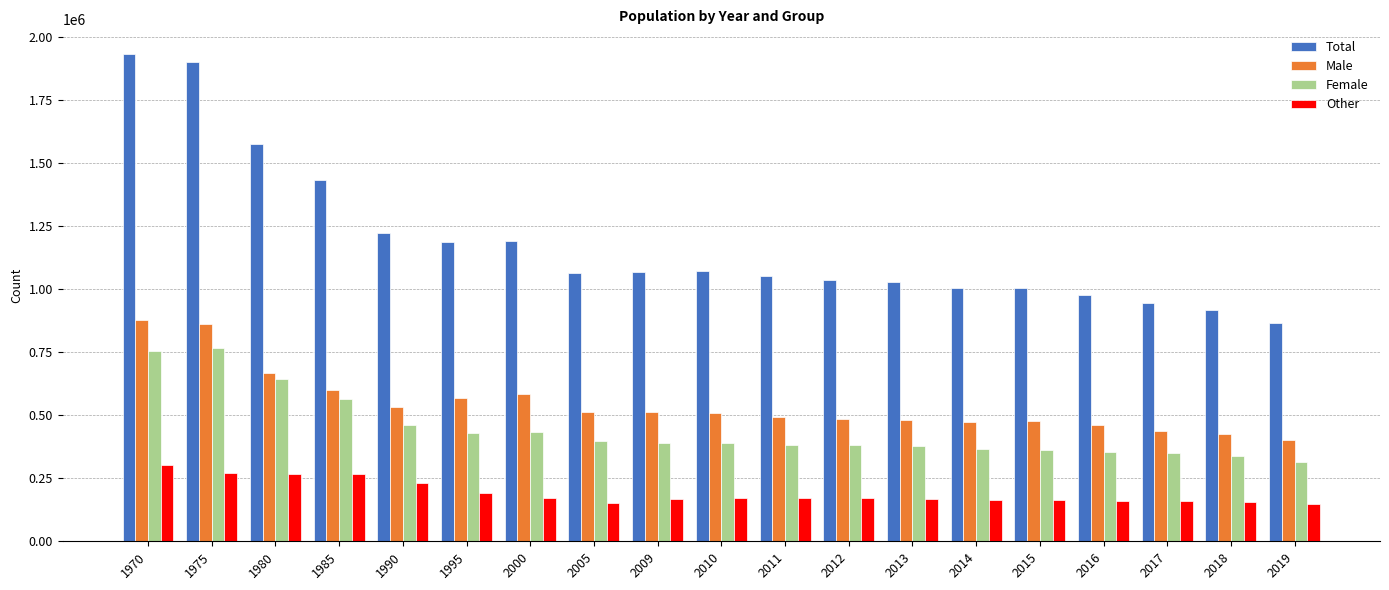

At 2017, list the series in order from largest to smallest.

Total, Male, Female, Other